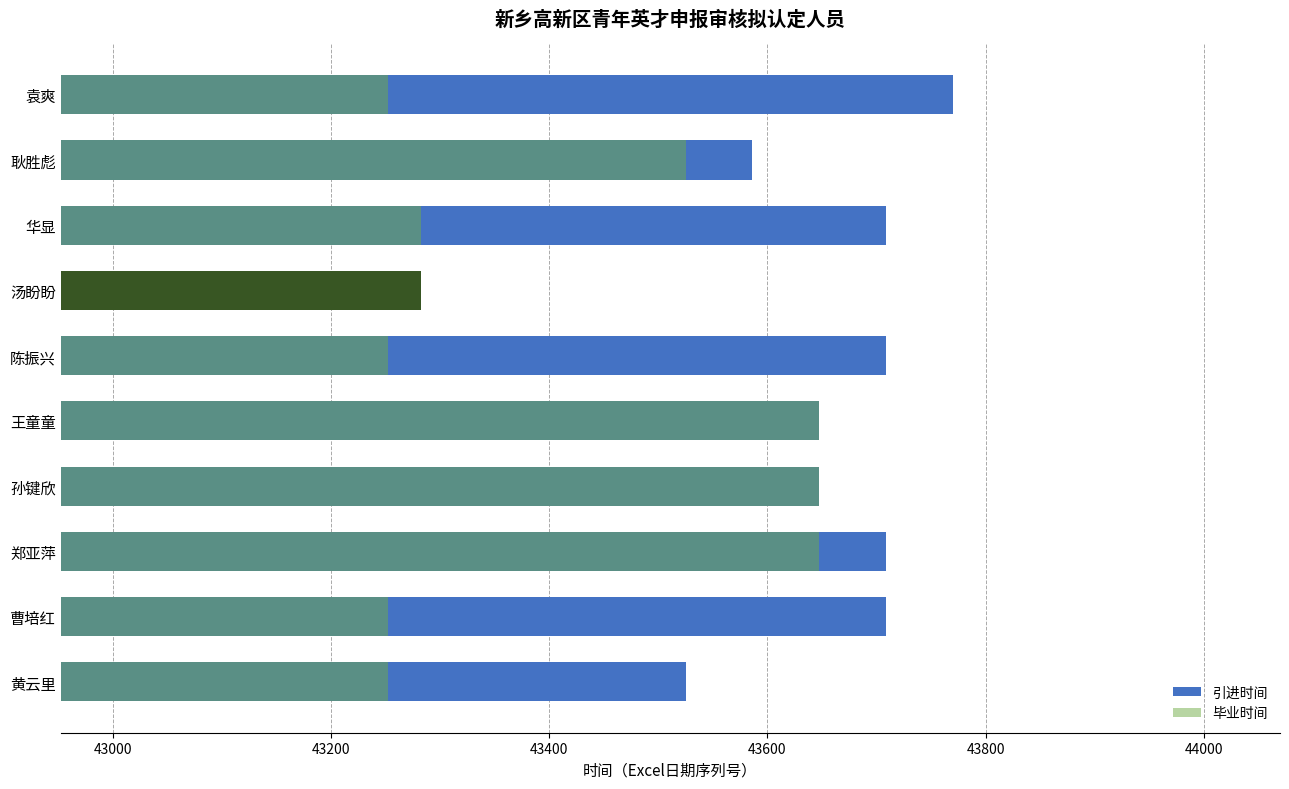

How many values in the 毕业时间 series are below 43282?

4